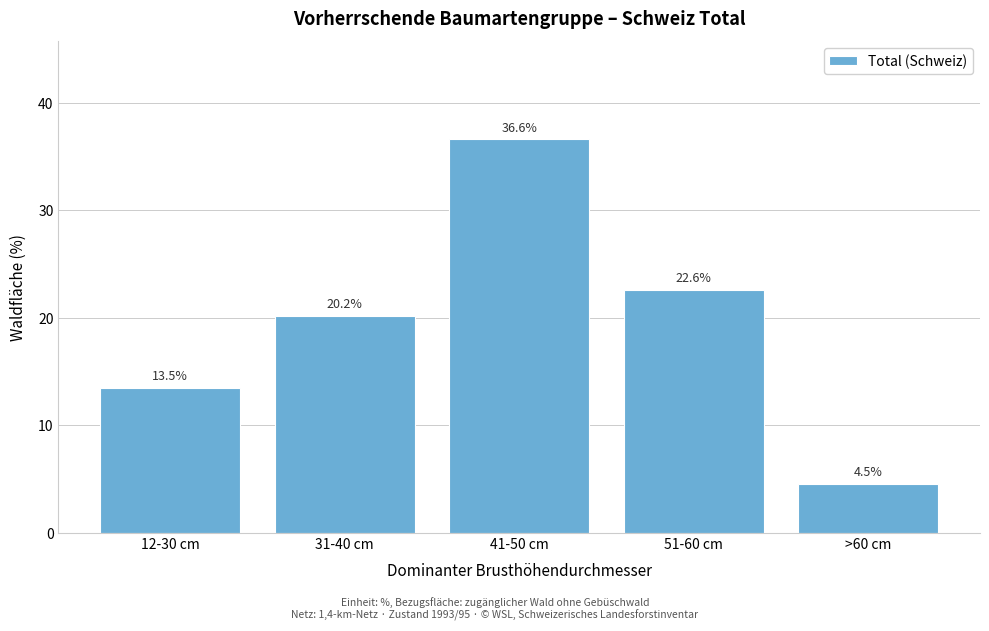

Reading right to left, extract all data points from this chart.

4.5	22.6	36.6	20.2	13.5